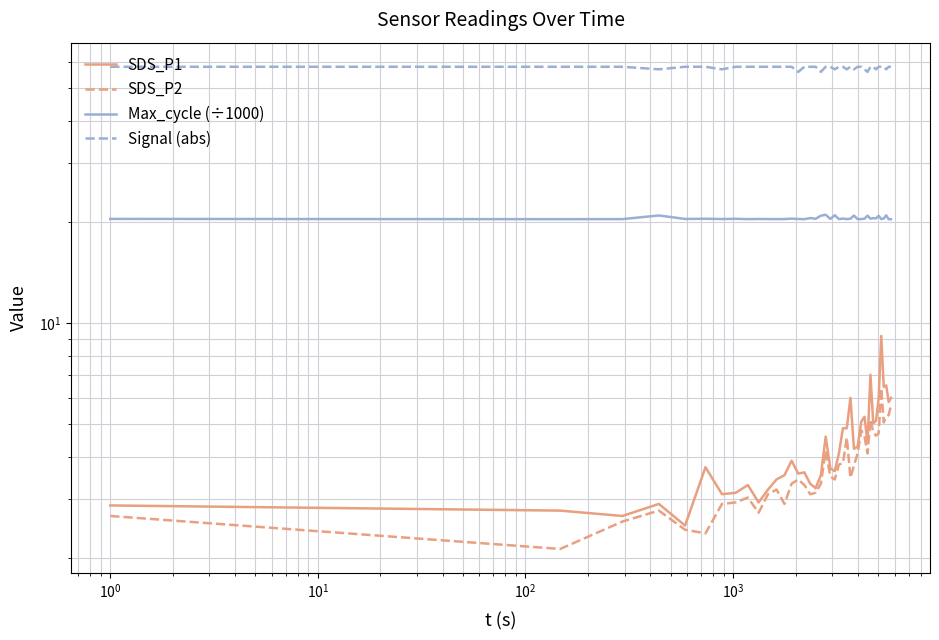

What is the difference between the maximum and minimum values in the Max_cycle (÷1000) series?

0.6